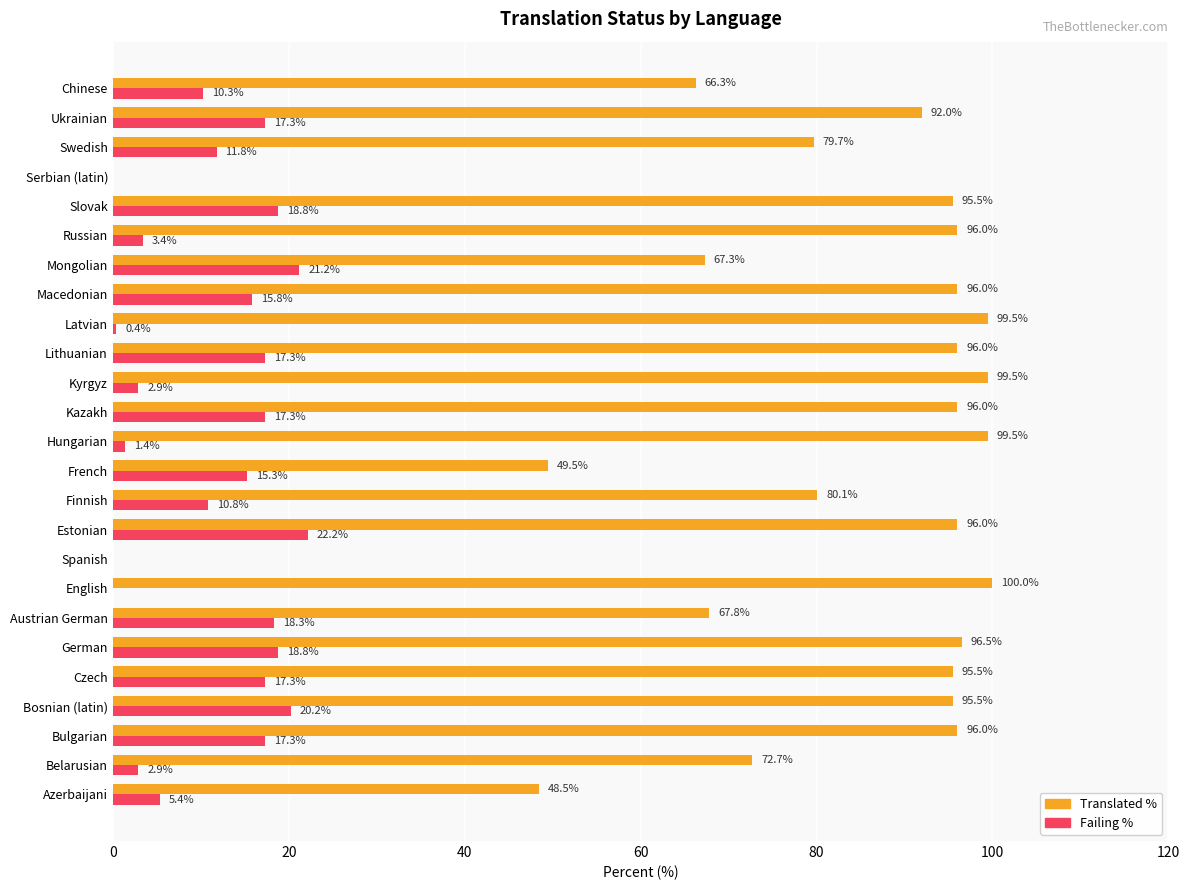

What is the total value across all series at Bosnian (latin)?

115.7